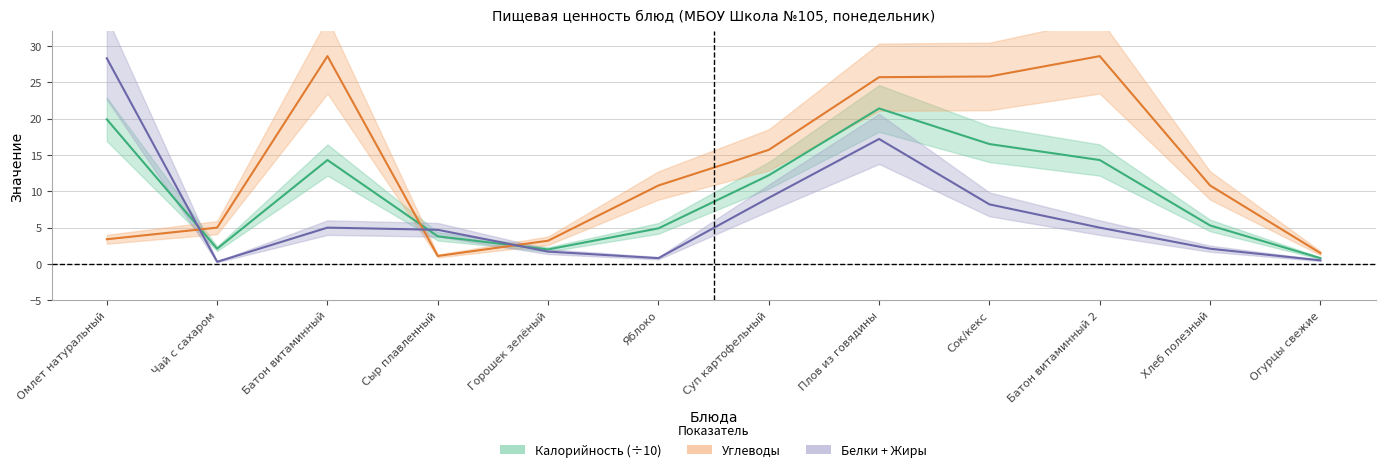

The Калорийность series shows 12.2 at Суп картофельный. True or false?

True